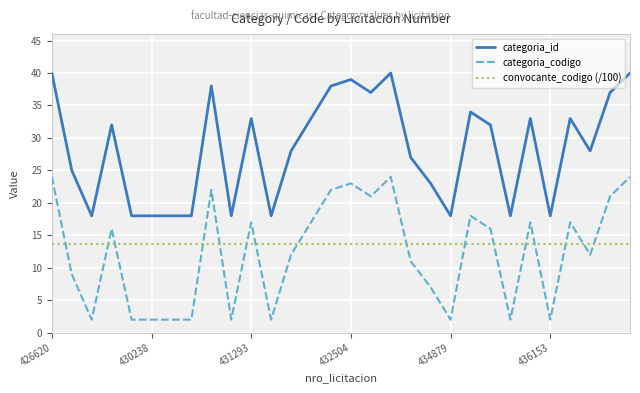

True or false: categoria_id and convocante_codigo (/100) intersect in this chart.

False